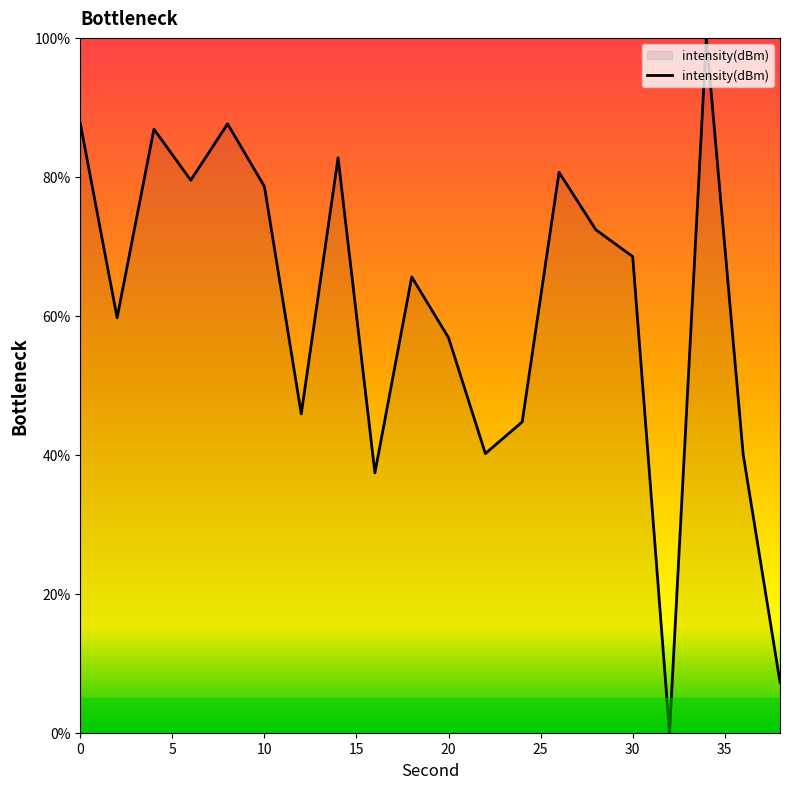

What is the greatest value displayed?

100.0